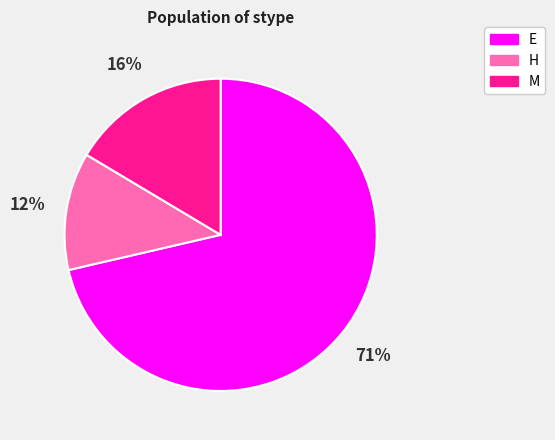

Which category accounts for the majority?

E